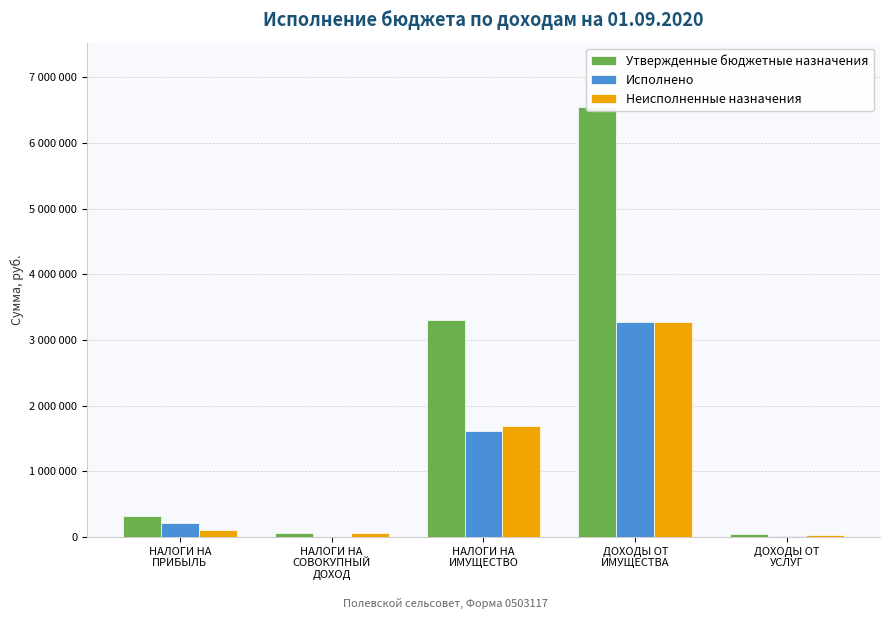

What is the difference between the second highest and second lowest values in the Исполнено series?

1600751.7